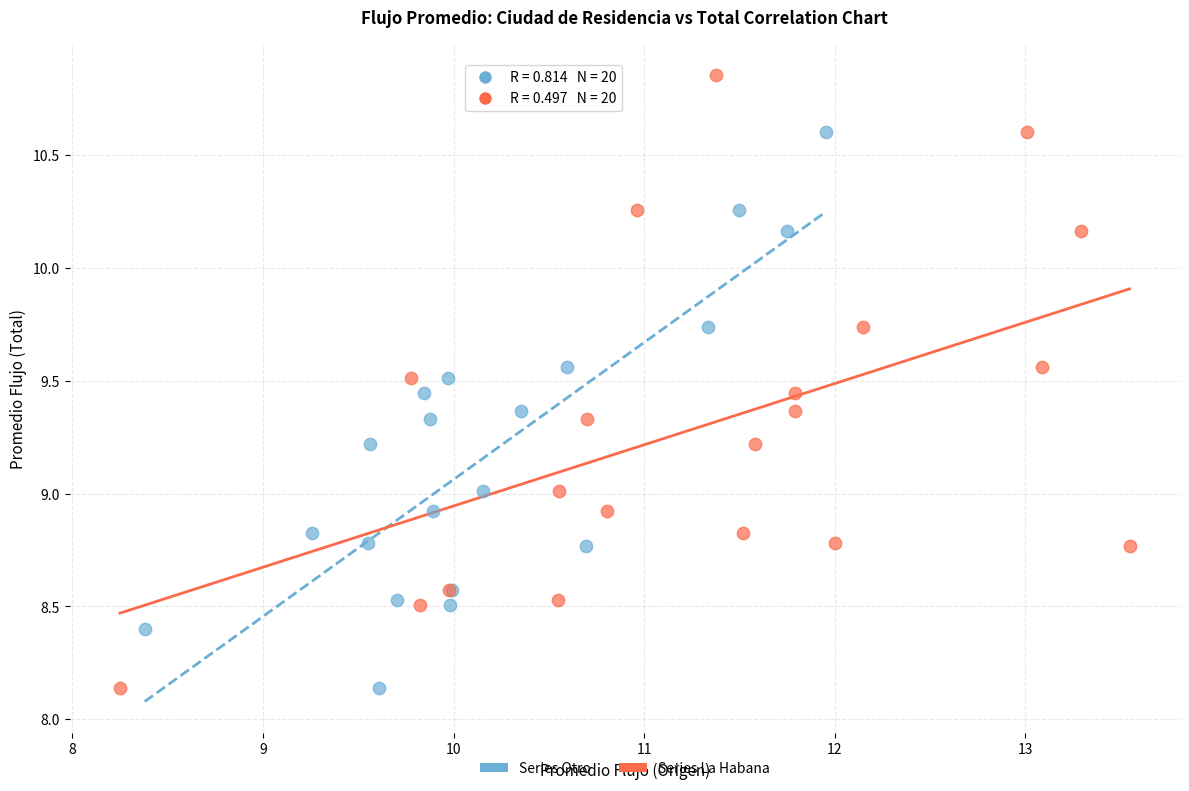

Which series contains the highest Y value?

Series La Habana